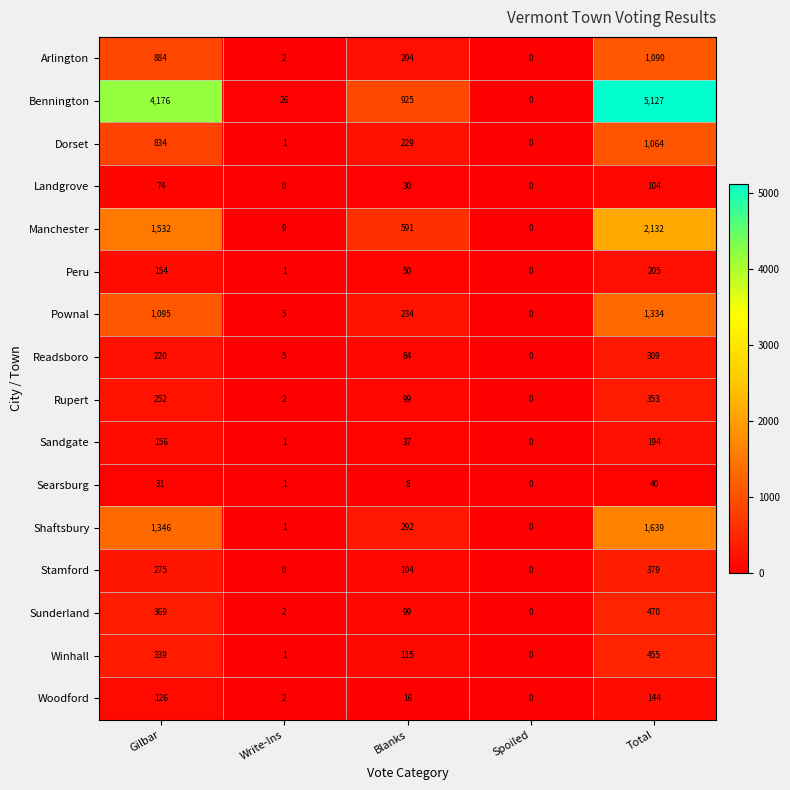

At which label does Peru first exceed 50?

Gilbar